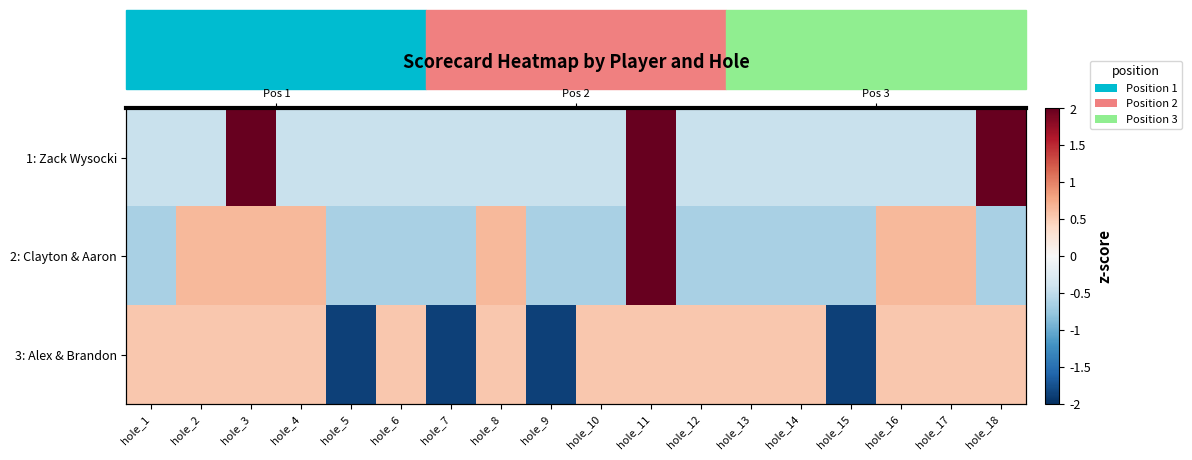

At which label is 1: Zack Wysocki closest to 0?

hole_1